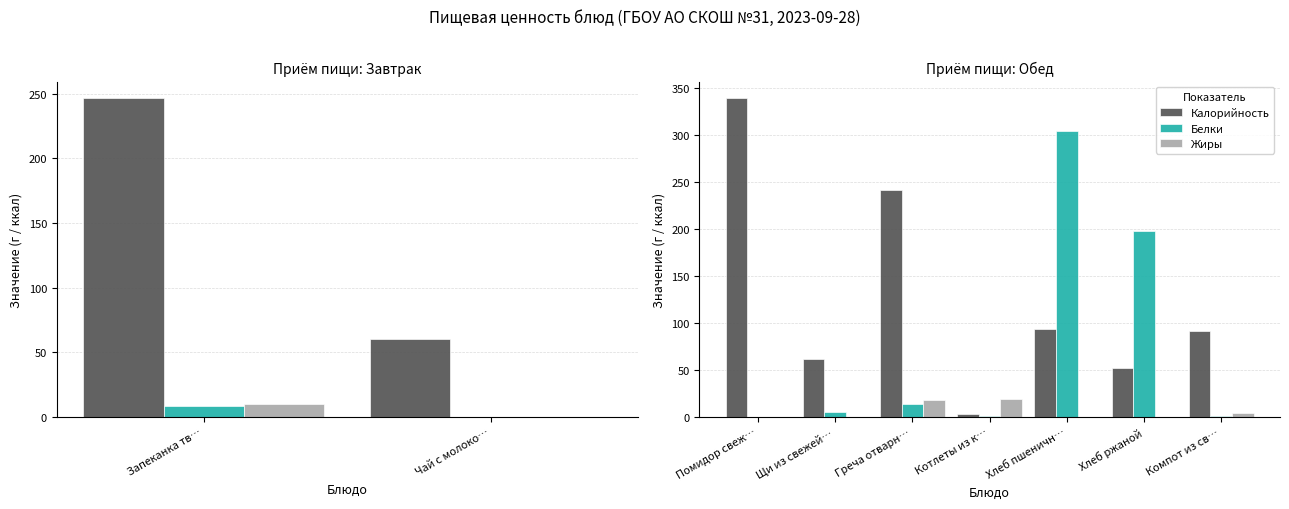

What are all the series names shown in the legend?

Калорийность, Белки, Жиры